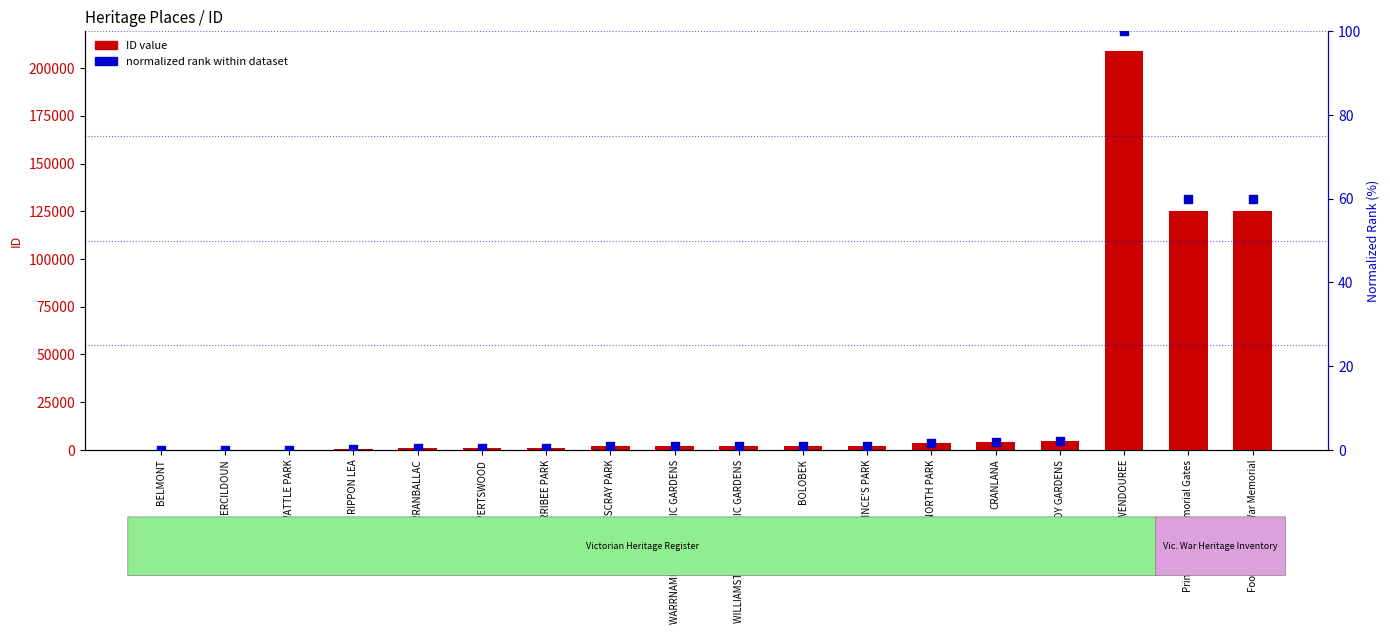

Which series has the widest spread of Y values?

ID value